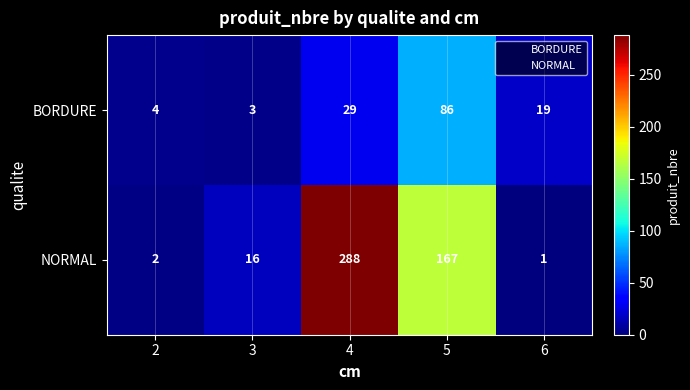

What is the maximum value shown in the chart?

288